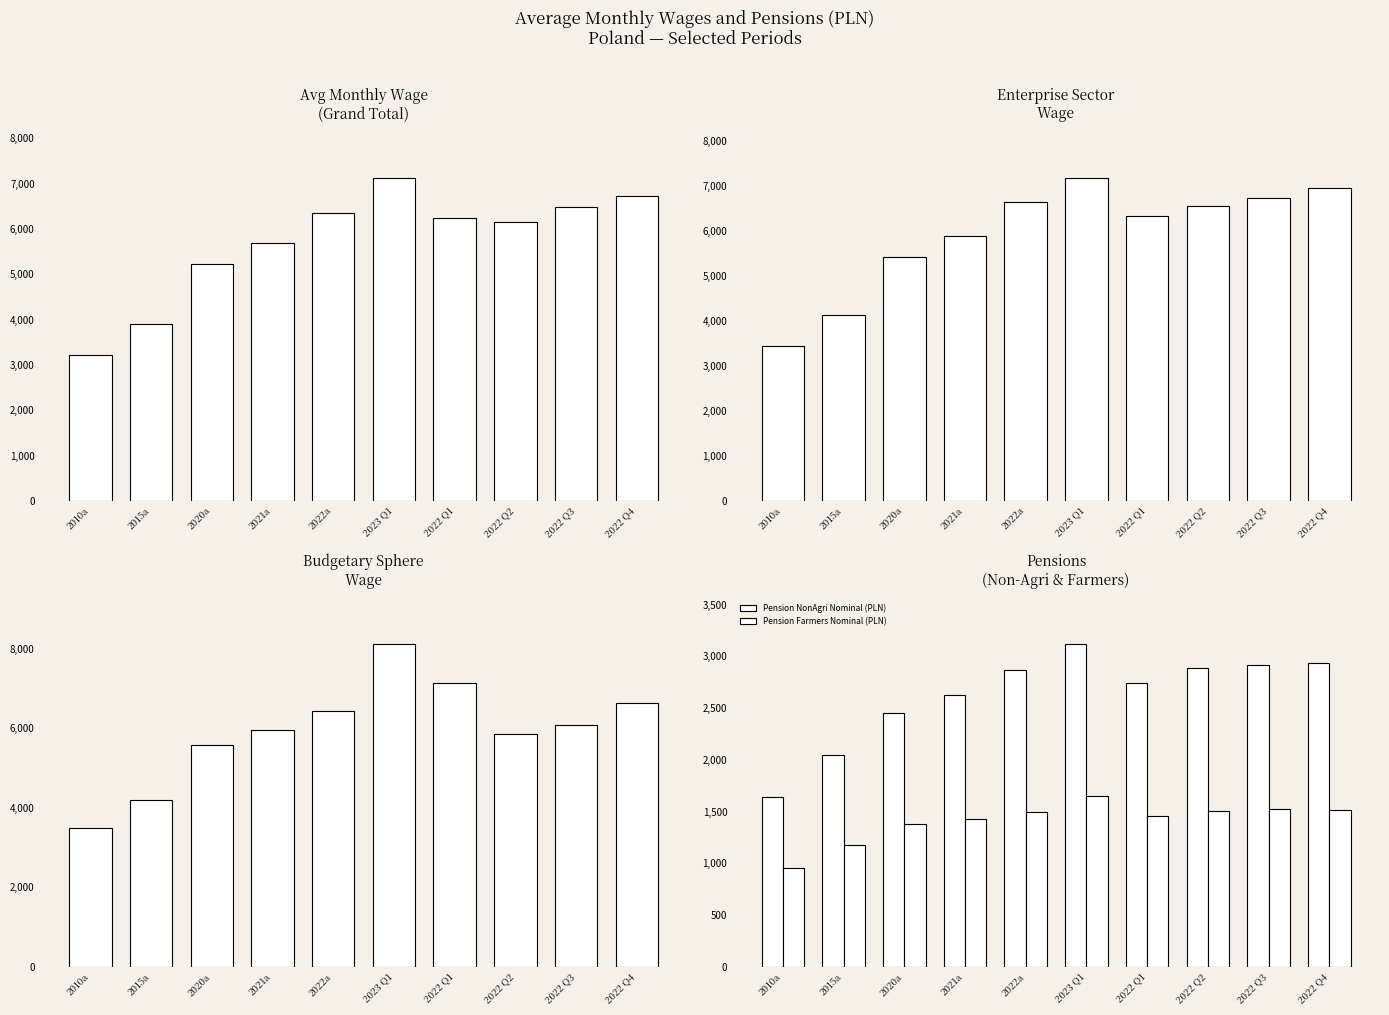

Is it true that Enterprise Sector Wage (PLN) equals 1657.1 at 2010a?

False